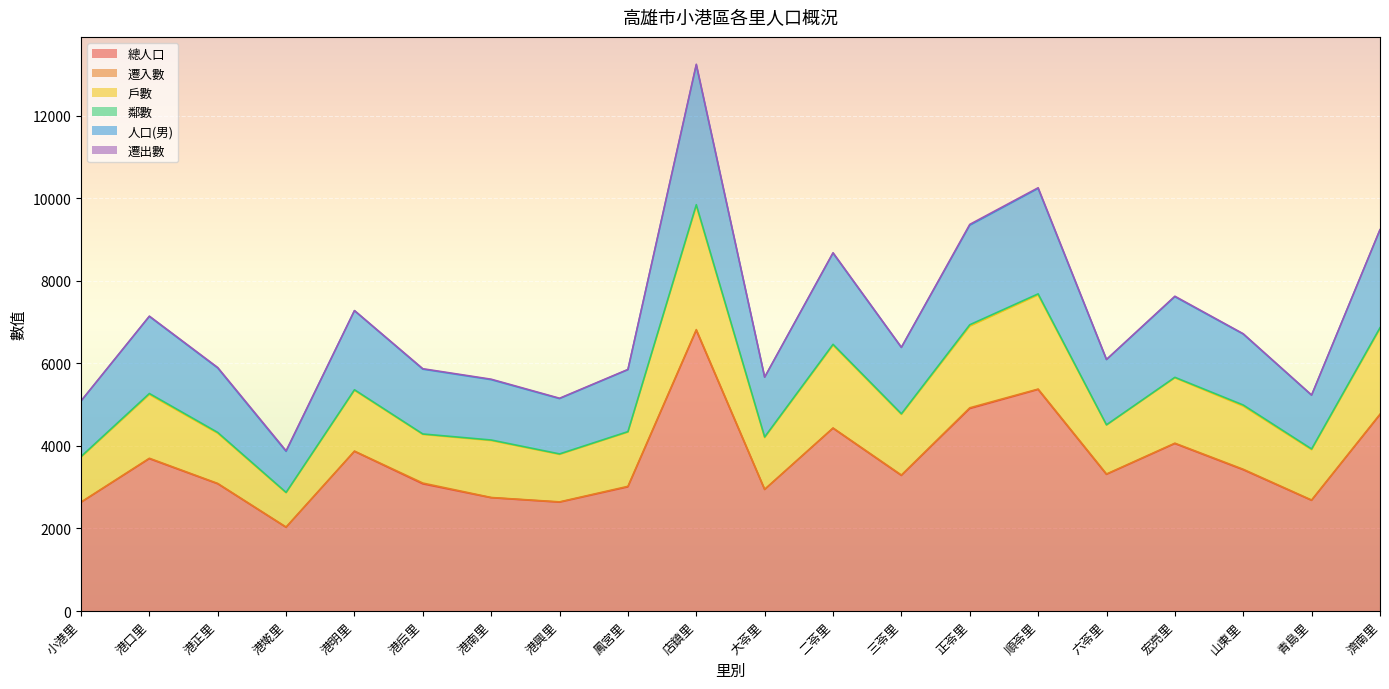

The 戶數 series shows 14600 at 店鎮里. True or false?

False